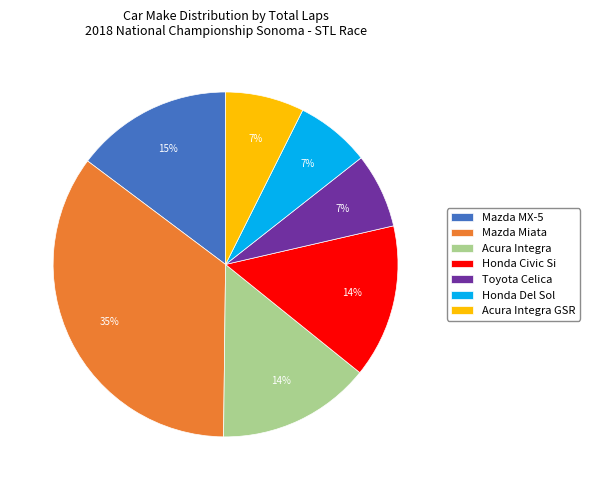

Is it true that Mazda Miata is 43% of the pie?

False